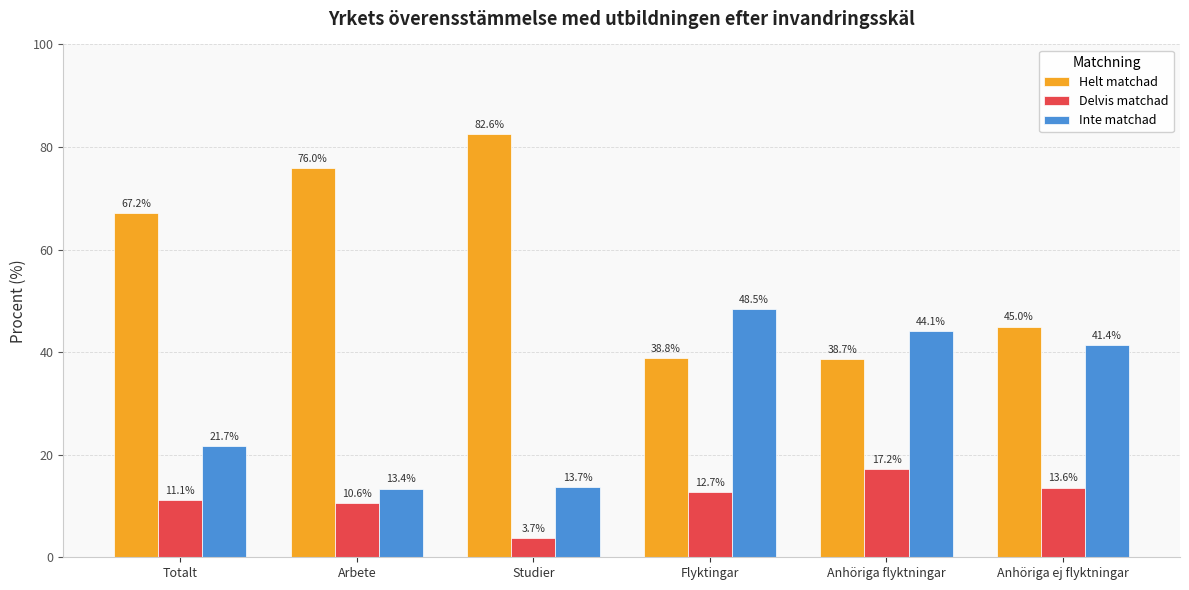

What is the label of the 1st bar from the right?

Anhöriga ej flyktningar